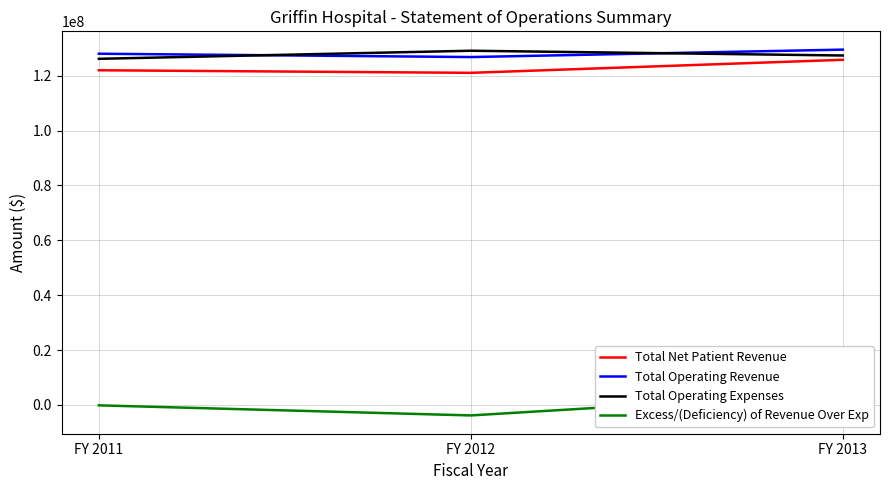

At which label does Excess/(Deficiency) of Revenue Over Exp first exceed -178738?

FY 2013